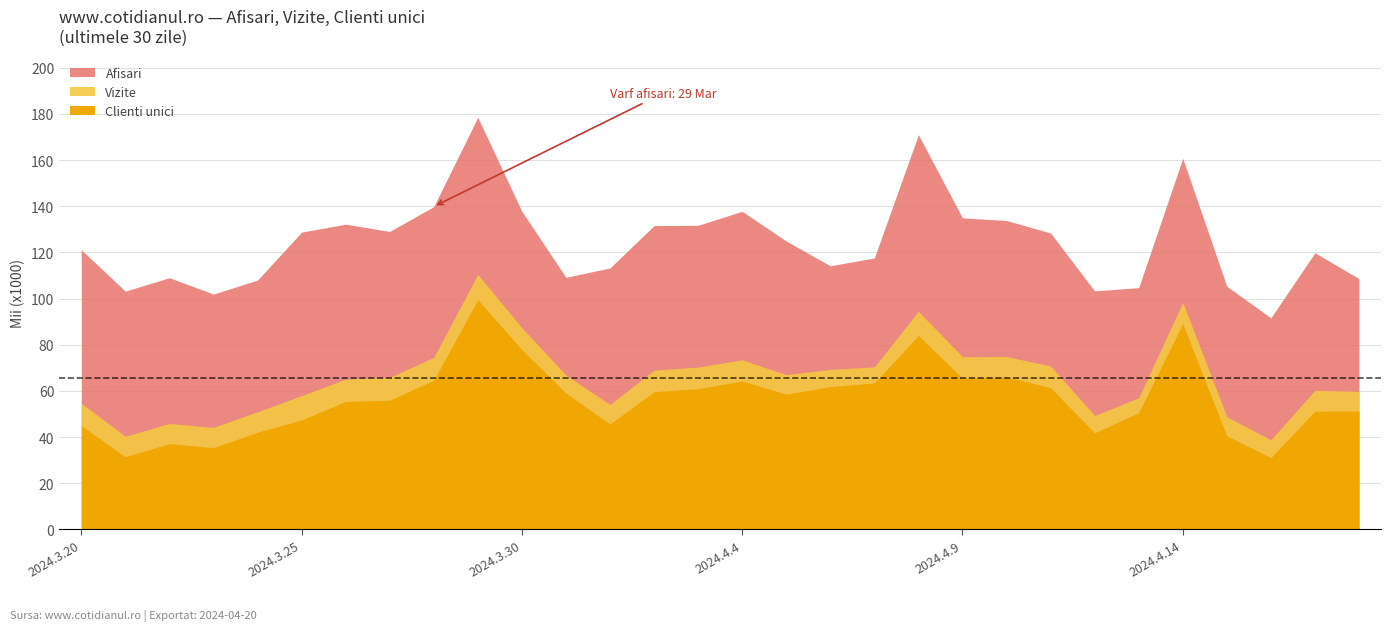

True or false: Vizite and Afisari intersect in this chart.

False